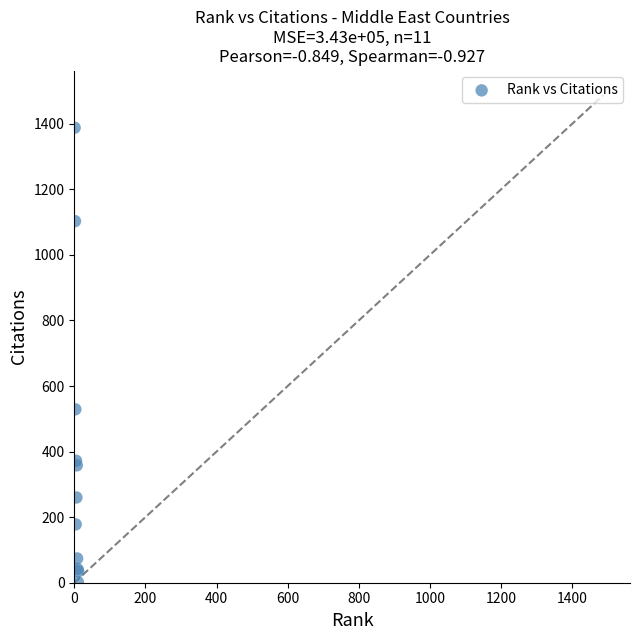

What Y value in the scatter plot is closest to 695?

529